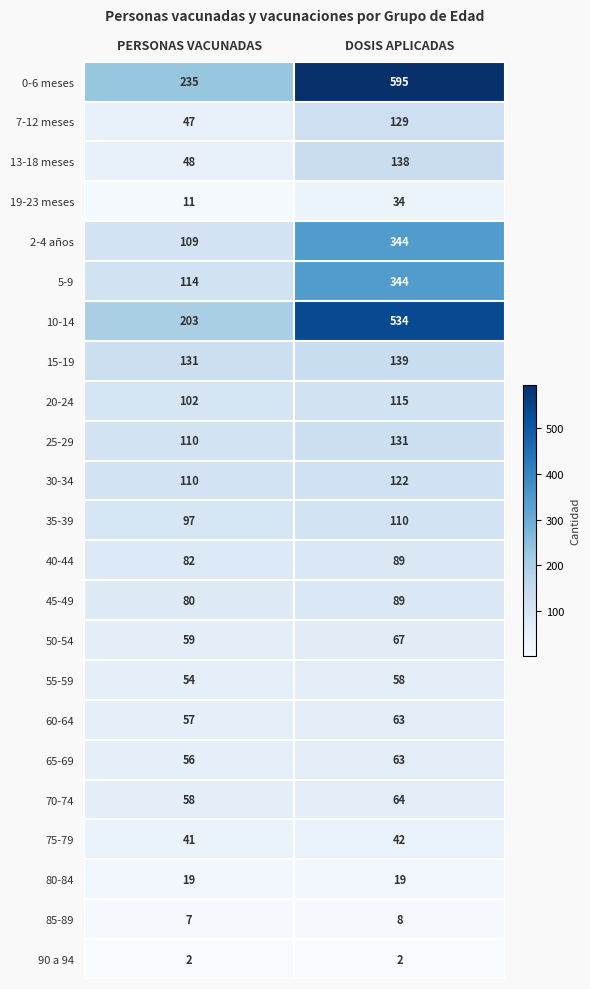

Which category has the lowest value in the 75-79 series?

PERSONAS VACUNADAS